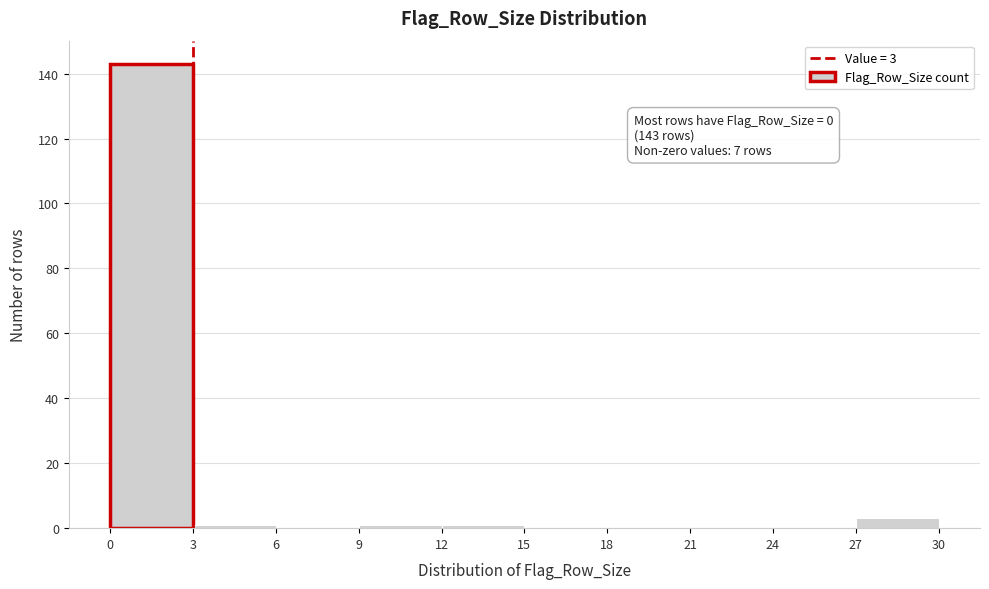

Over which range of the x-axis is the bar tallest?

0 to 3